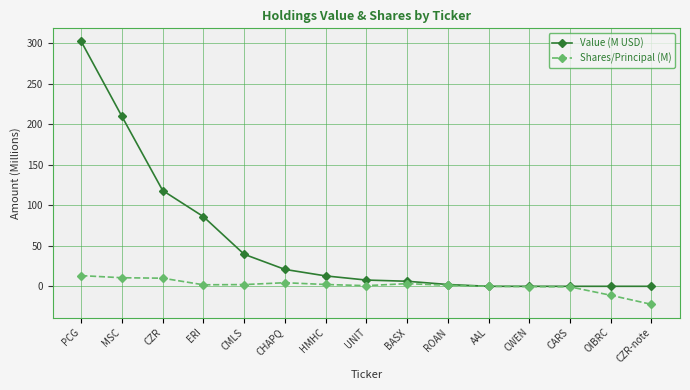

True or false: Value (M USD) has a value of 0.0 at CARS.

True